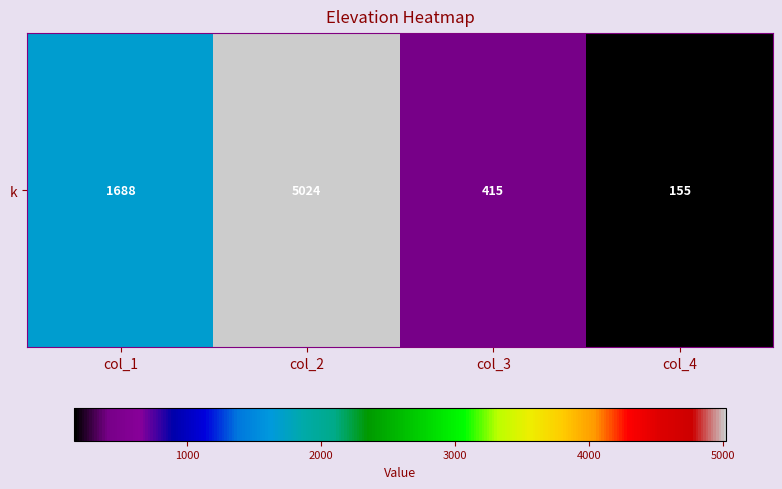

Rank the categories by value from highest to lowest.

col_2, col_1, col_3, col_4